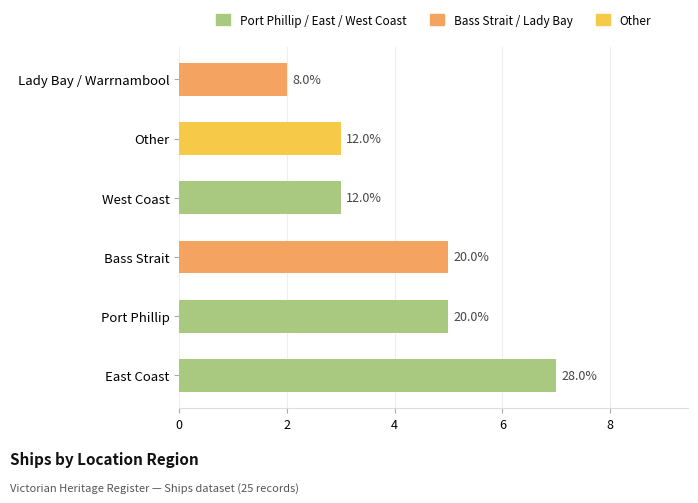

List the labels in order of value, largest first.

East Coast, Port Phillip, Bass Strait, West Coast, Other, Lady Bay / Warrnambool